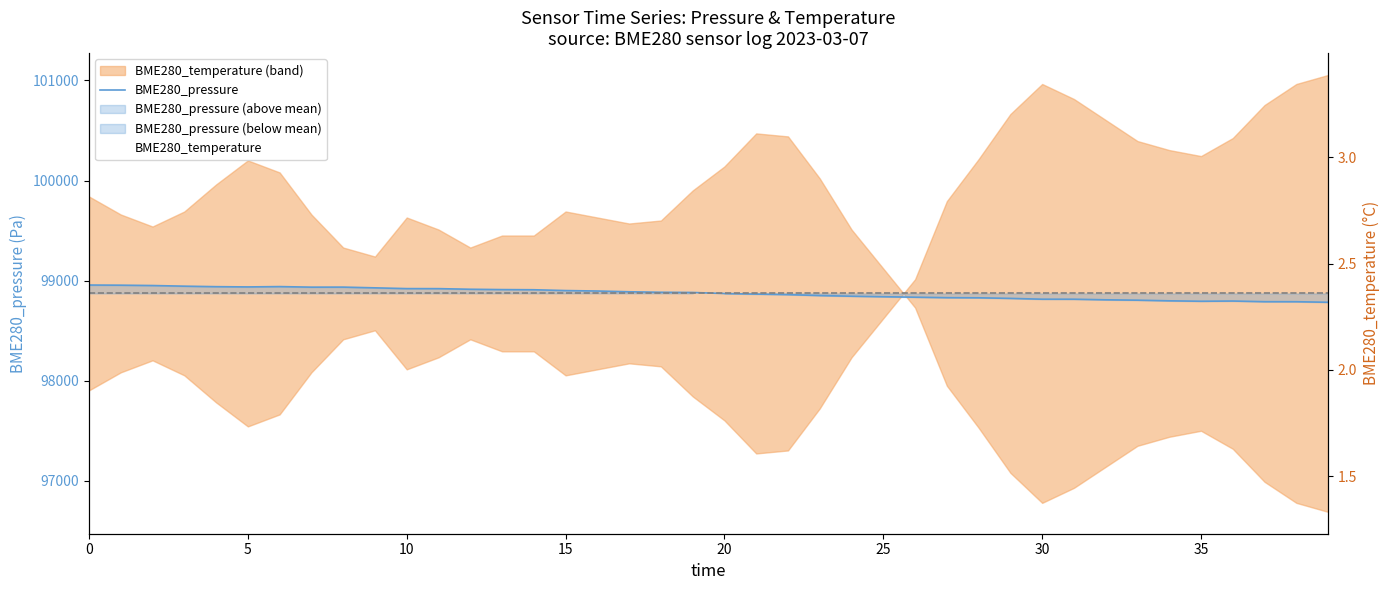

Reading right to left, list all the values displayed in this chart.

BME280_pressure: 98784.9	98790.4	98790.7	98797.3	98795.1	98799.5	98805.8	98809.6	98815.5	98815.6	98823.7	98829.7	98831.0	98835.7	98840.3	98845.5	98852.0	98861.4	98866.7	98872.0	98882.8	98884.8	98889.8	98897.4	98902.0	98910.0	98911.6	98914.9	98921.1	98921.5	98929.1	98936.4	98936.0	98941.6	98938.3	98940.8	98945.8	98952.2	98955.6	98957.1
BME280_temperature: 1.7	1.8	1.8	1.9	2.0	2.0	1.9	1.9	1.8	1.8	1.9	2.0	2.1	2.4	2.5	2.7	2.8	3.0	3.0	2.9	2.8	2.7	2.7	2.7	2.7	2.6	2.6	2.6	2.7	2.7	2.6	2.6	2.7	2.9	2.9	2.8	2.7	2.7	2.7	2.8